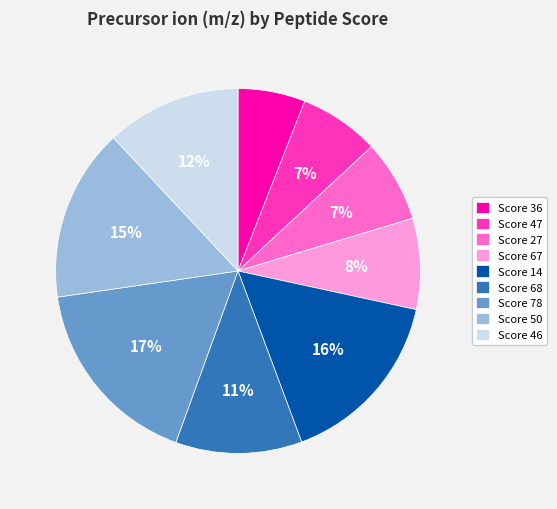

Between Score 68 and Score 14, which is larger?

Score 14